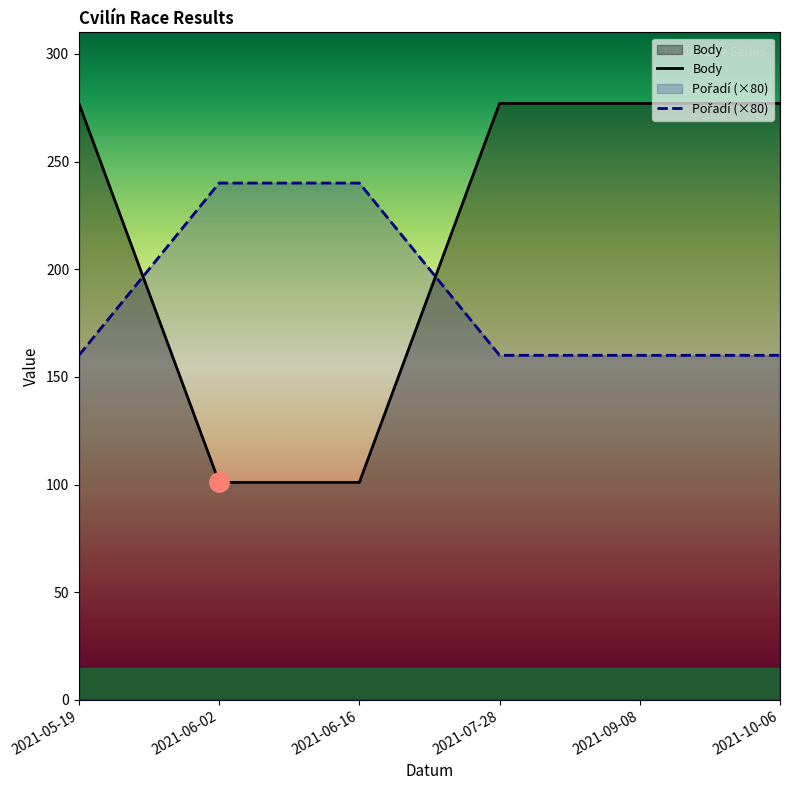

How many lines are shown in the chart?

2